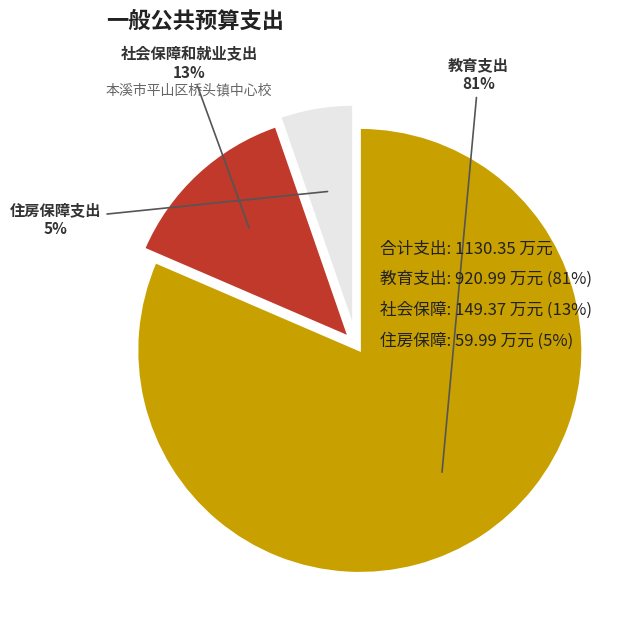

Between 教育支出 and 社会保障和就业支出, which is larger?

教育支出